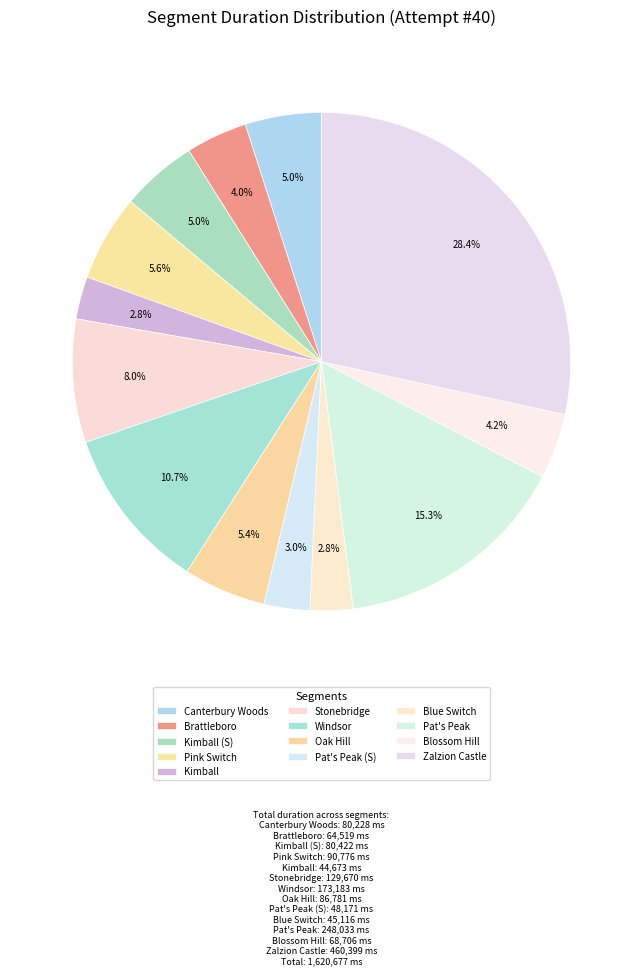

How many segments does this pie chart have?

13